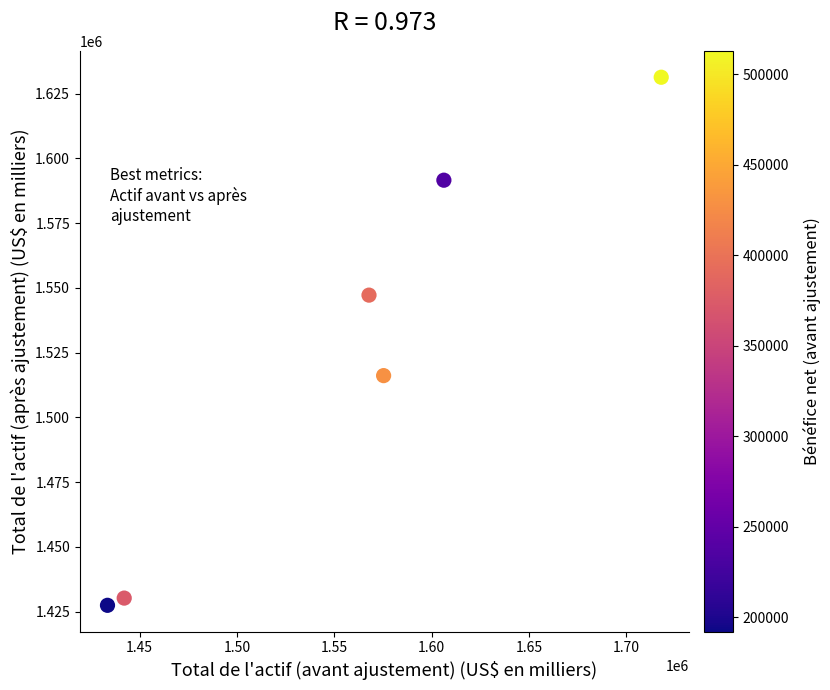

What Y value in the scatter plot is closest to 1529406?

1516145